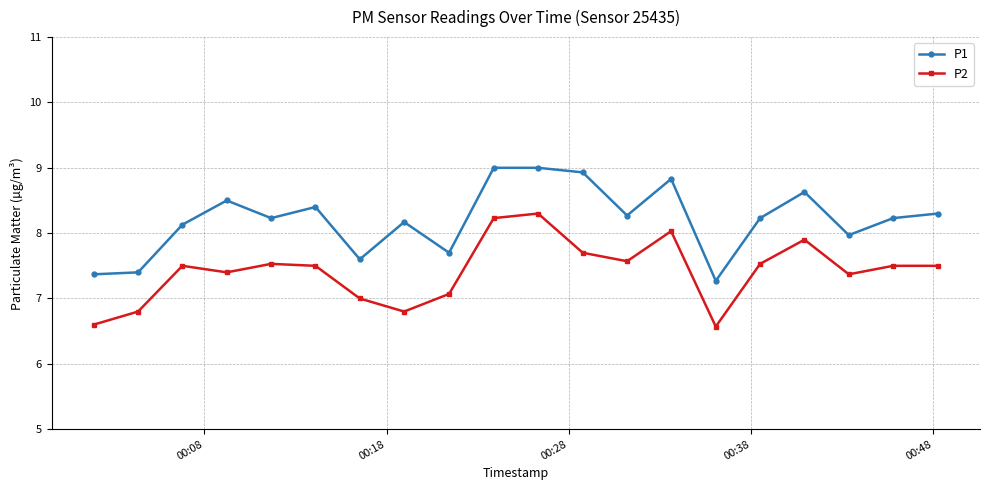

What is the value of the P1 point at the 6th from the left?

8.4